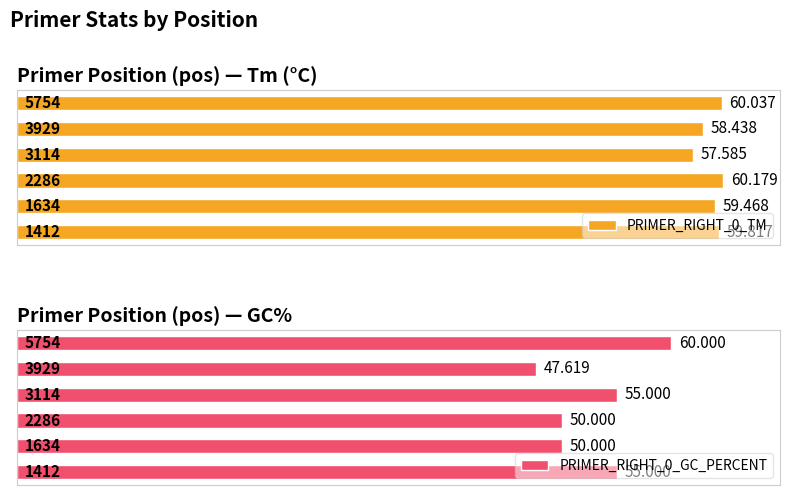

The value of PRIMER_RIGHT_0_TM at 5 is 41.5. True or false?

False